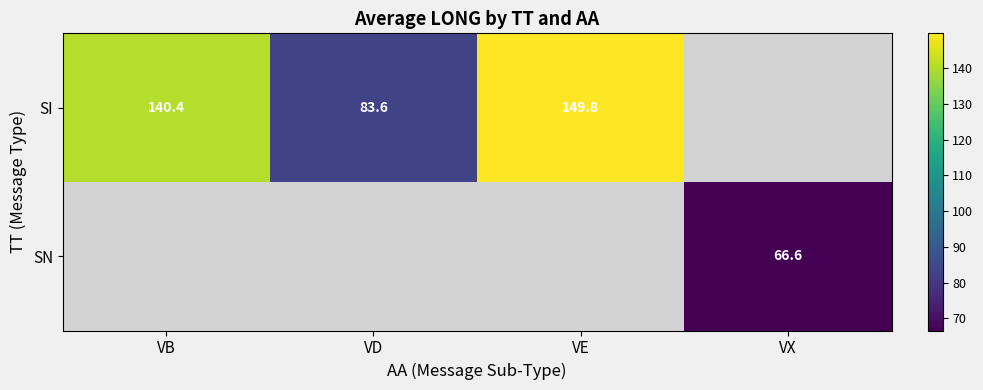

Between VE and VX, which is larger?

VE